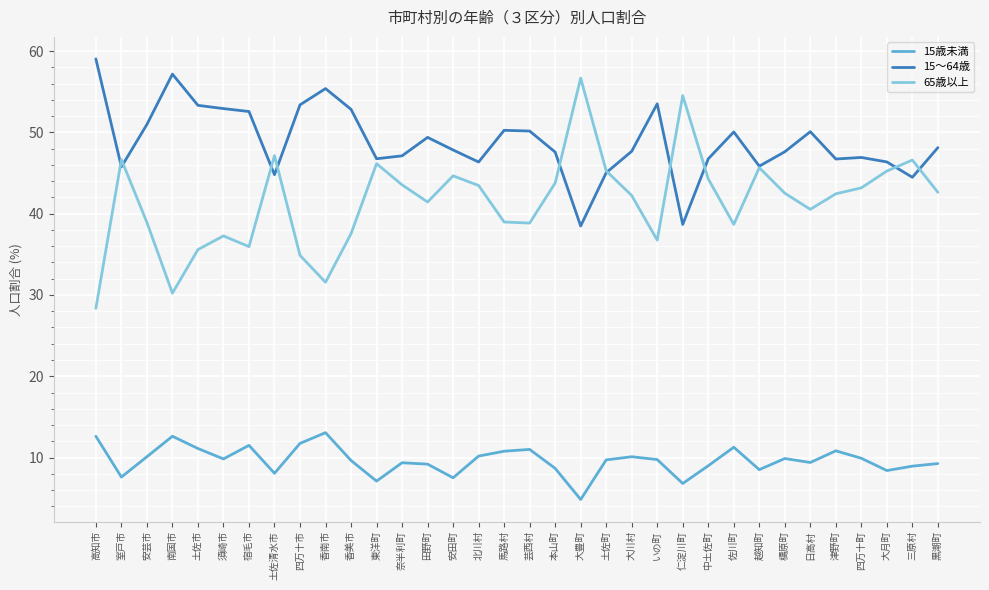

What is the sum of all 15歳未満 values?

328.3